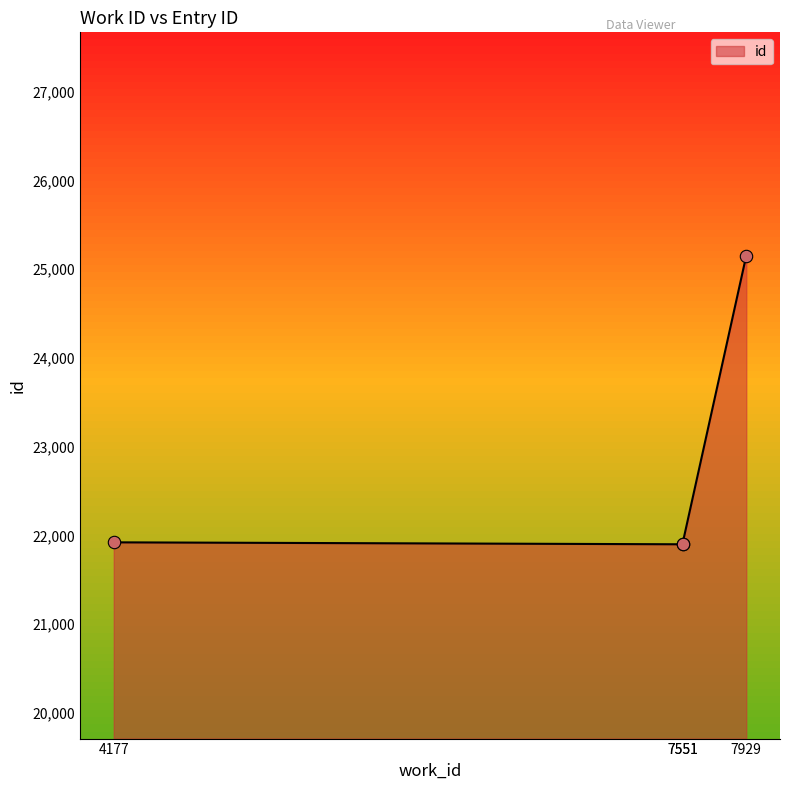

What is the highest value of the id series?

25155.0